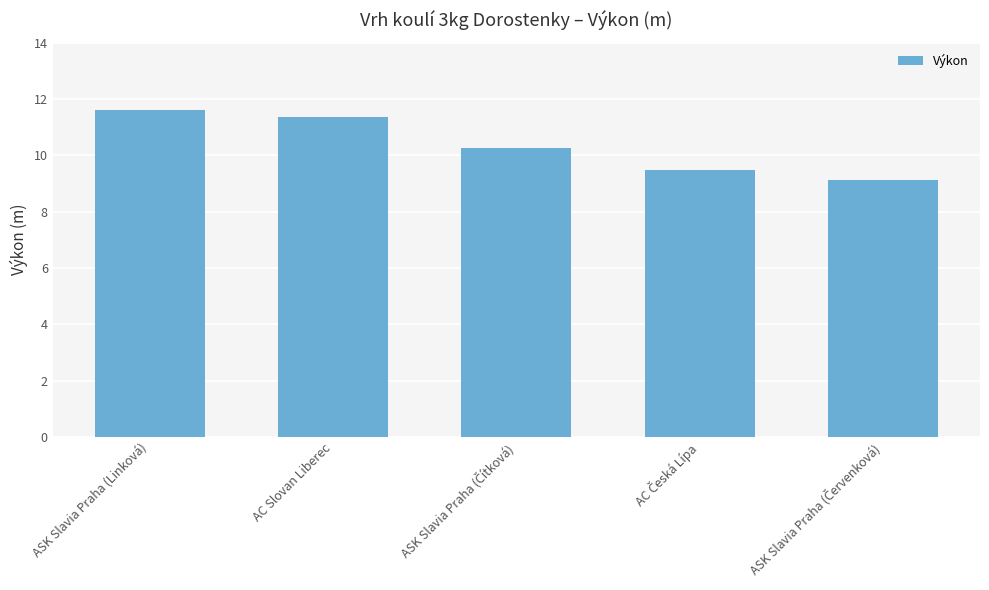

What is the change in value from ASK Slavia Praha (Linková) to AC Slovan Liberec?

-0.3